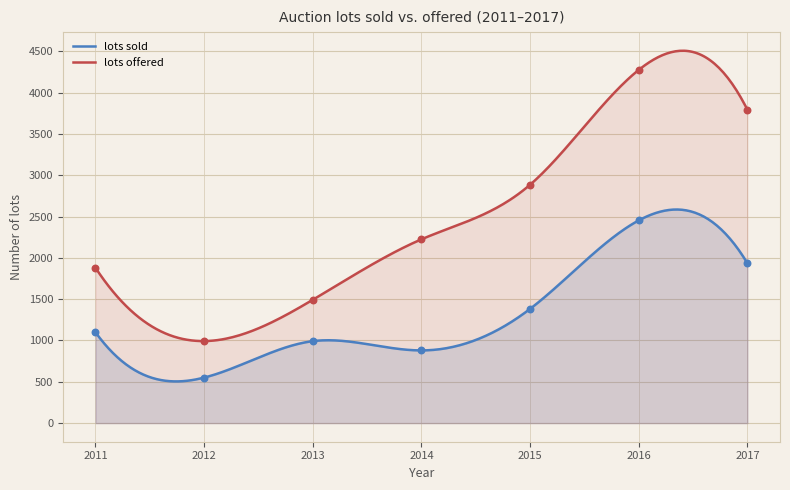

At which category is the sum across all series the highest?

2016